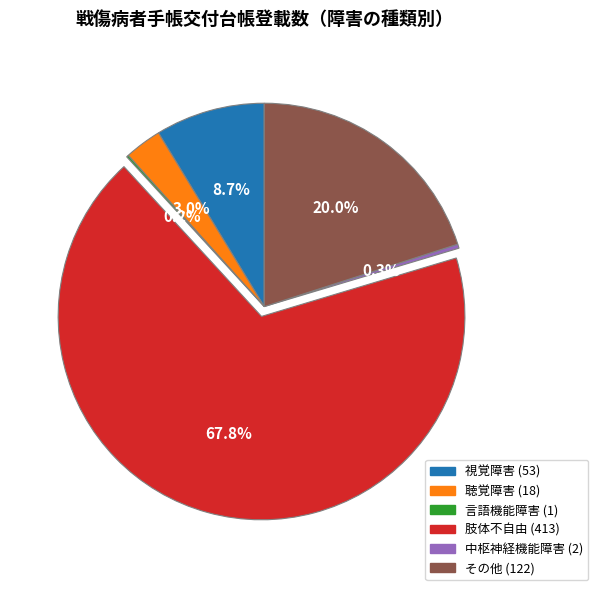

What is the largest slice in the pie chart?

肢体不自由